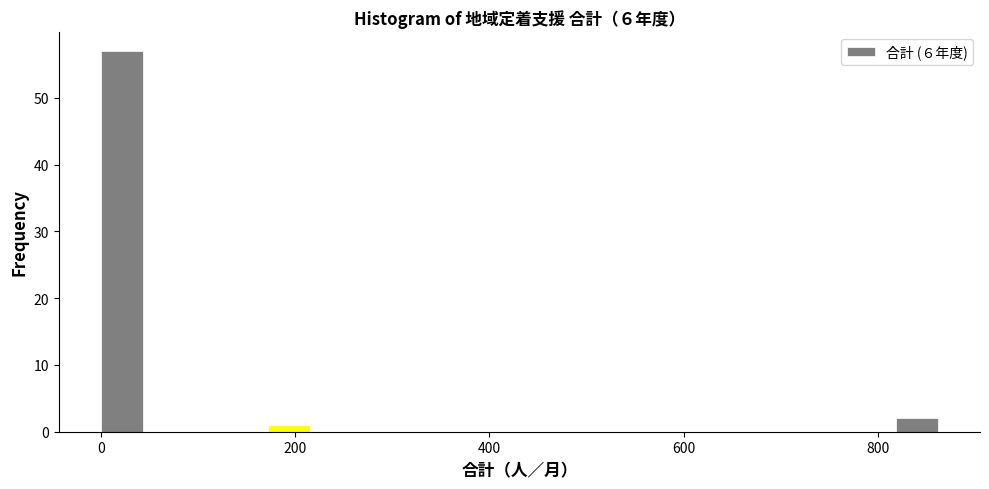

Read against the x-axis, roughly where is the centre of the tallest bar?

20